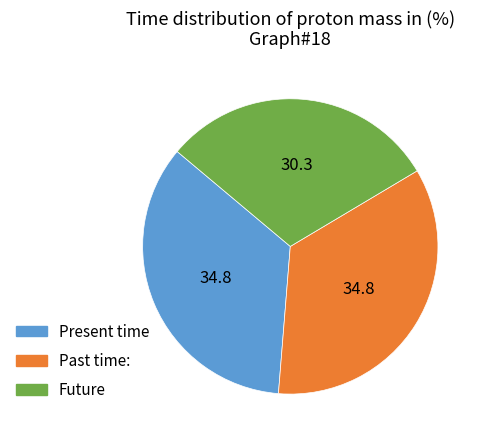

Is there any slice that represents more than half of the pie?

No